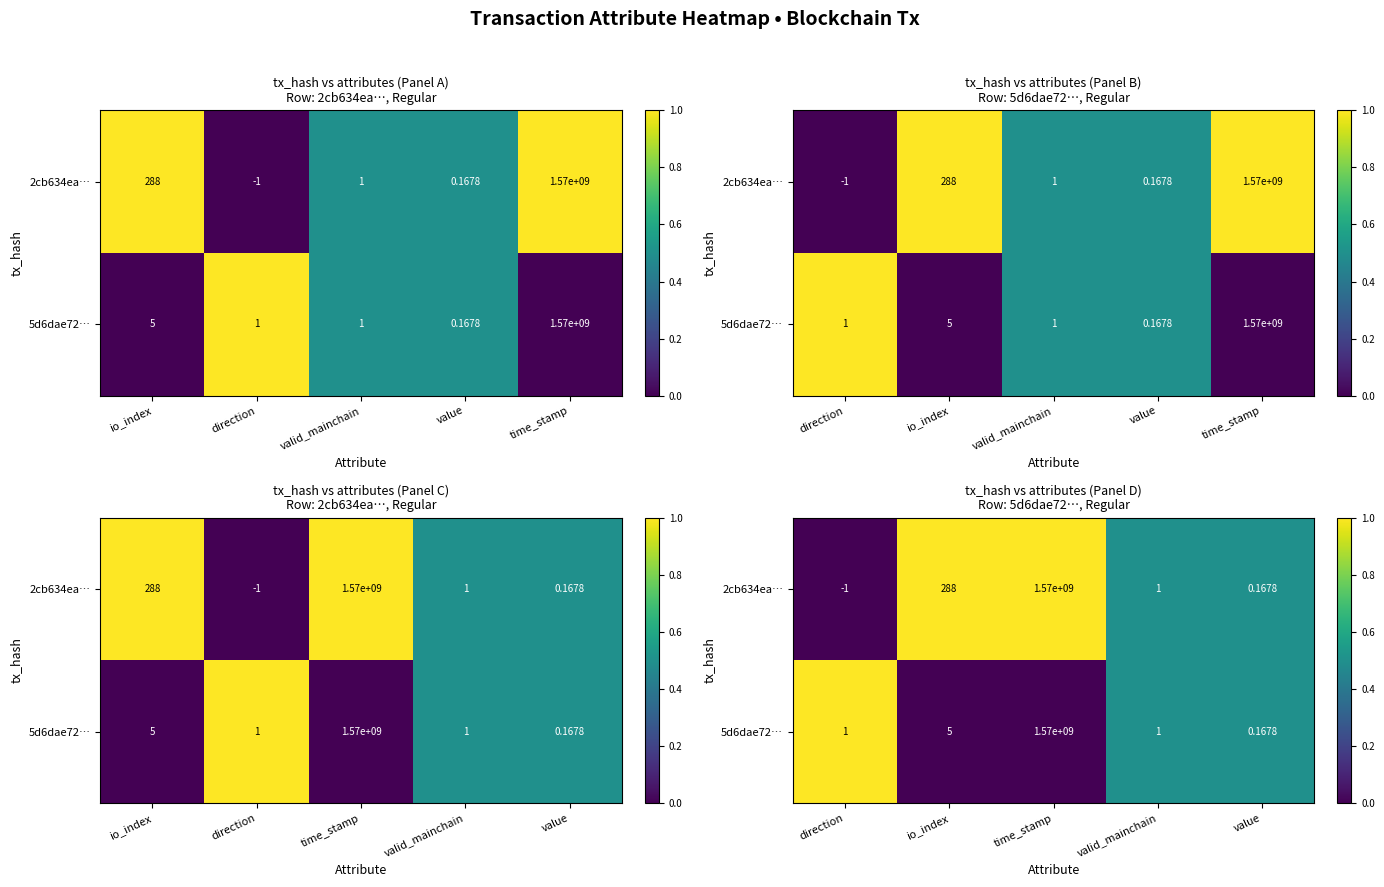

The value of 2cb634ea… at direction is -0.5. True or false?

False